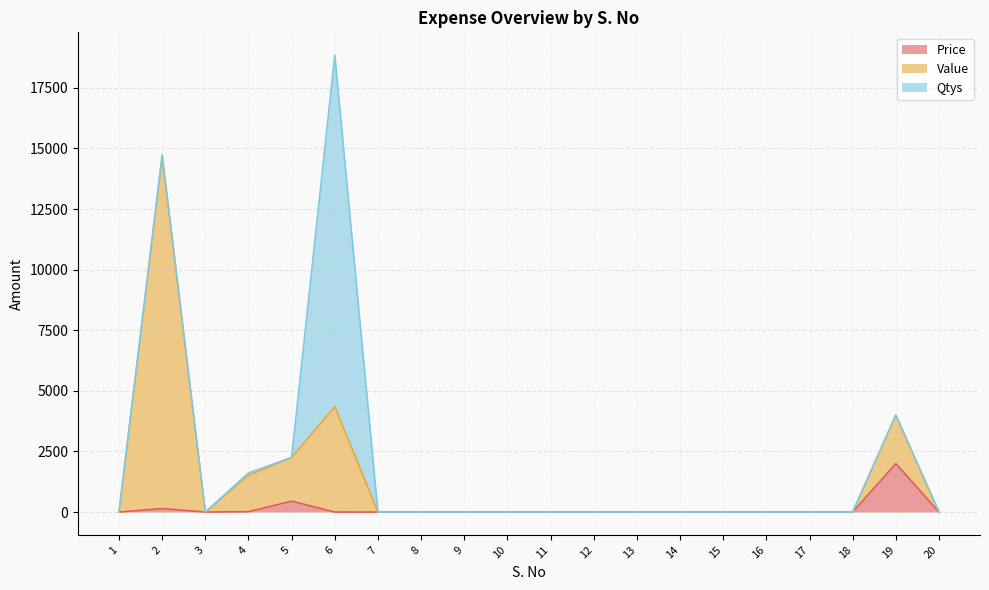

How many values in Price are above zero?

5